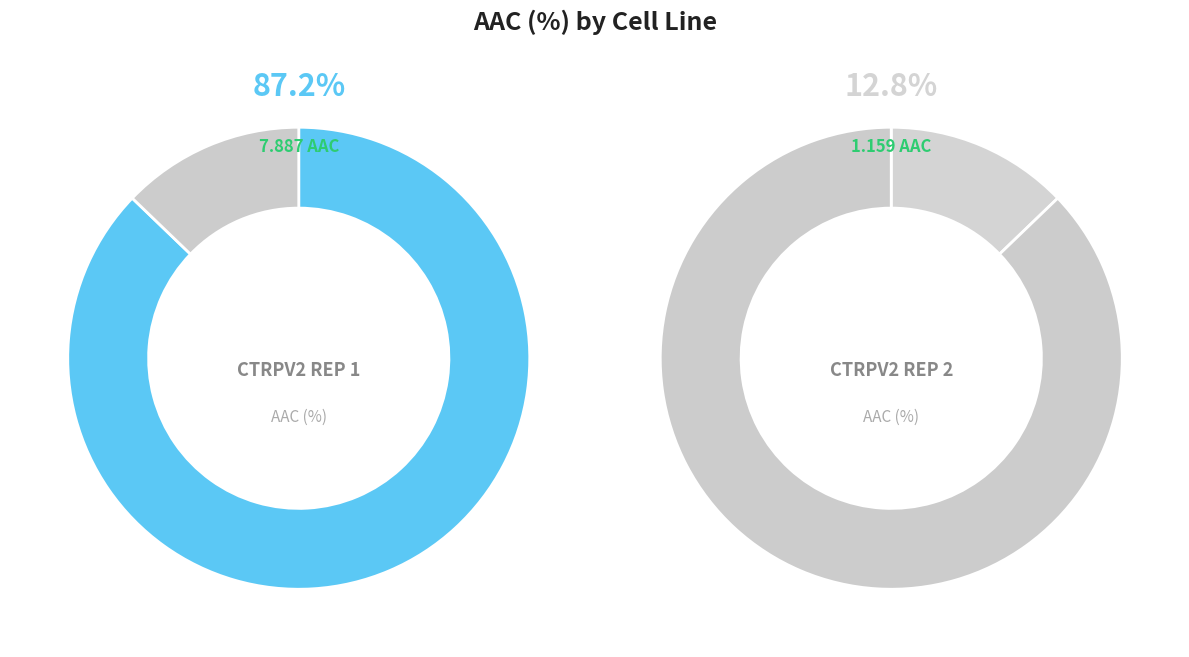

What percentage is NOT represented by CTRPv2 rep 2?

87.2%